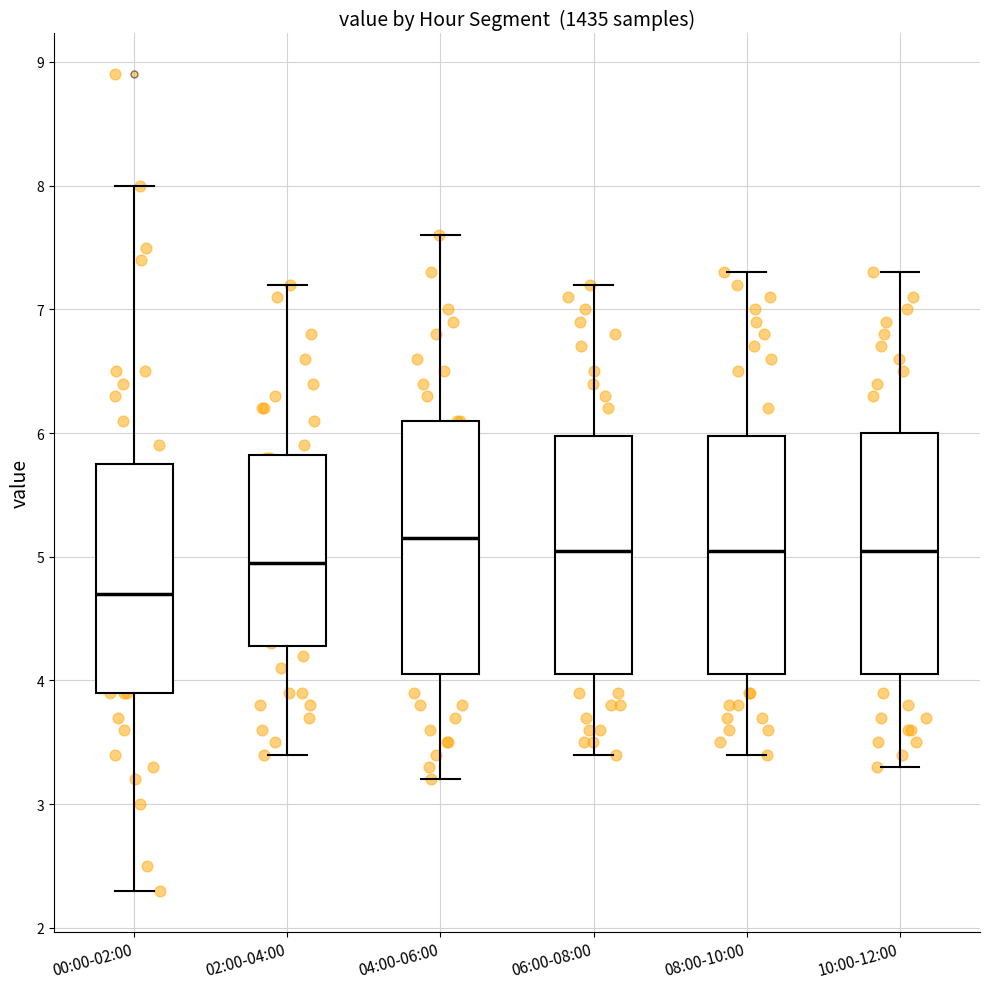

Reading left to right, transcribe this box plot: for each box, give where its median line is, the range the box spans, and where its two whiskers end, as read against the y-axis. The values are not printed on the chart, so give them approximately, as read against the axis.

00:00-02:00: median 4.7, box 3.9 to 5.8, whiskers 2.3 to 8.0
02:00-04:00: median 5.0, box 4.3 to 5.8, whiskers 3.4 to 7.2
04:00-06:00: median 5.2, box 4.1 to 6.1, whiskers 3.2 to 7.6
06:00-08:00: median 5.1, box 4.1 to 6.0, whiskers 3.4 to 7.2
08:00-10:00: median 5.1, box 4.1 to 6.0, whiskers 3.4 to 7.3
10:00-12:00: median 5.1, box 4.1 to 6.0, whiskers 3.3 to 7.3